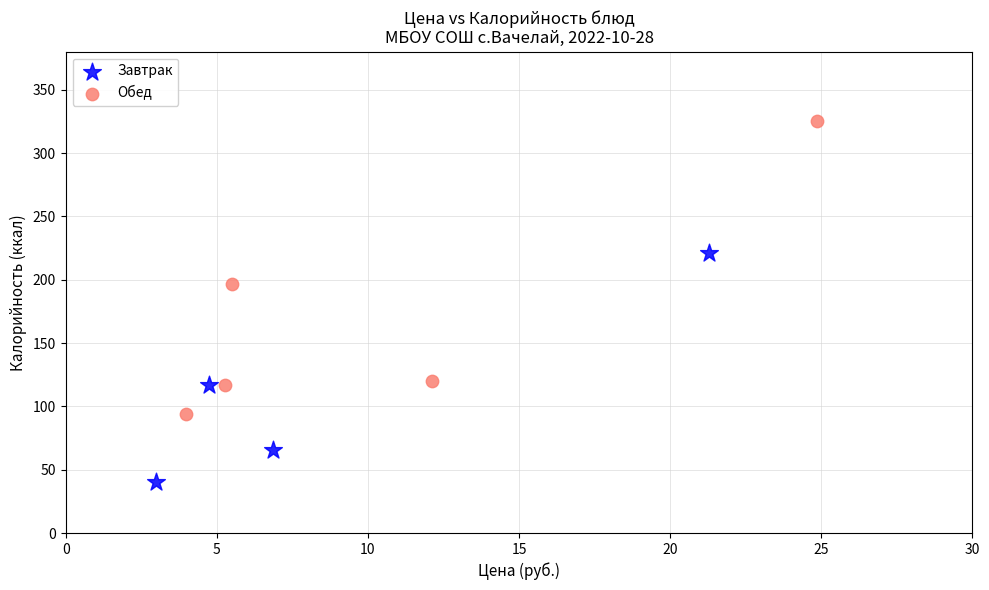

Which series reaches the minimum Y coordinate?

Завтрак